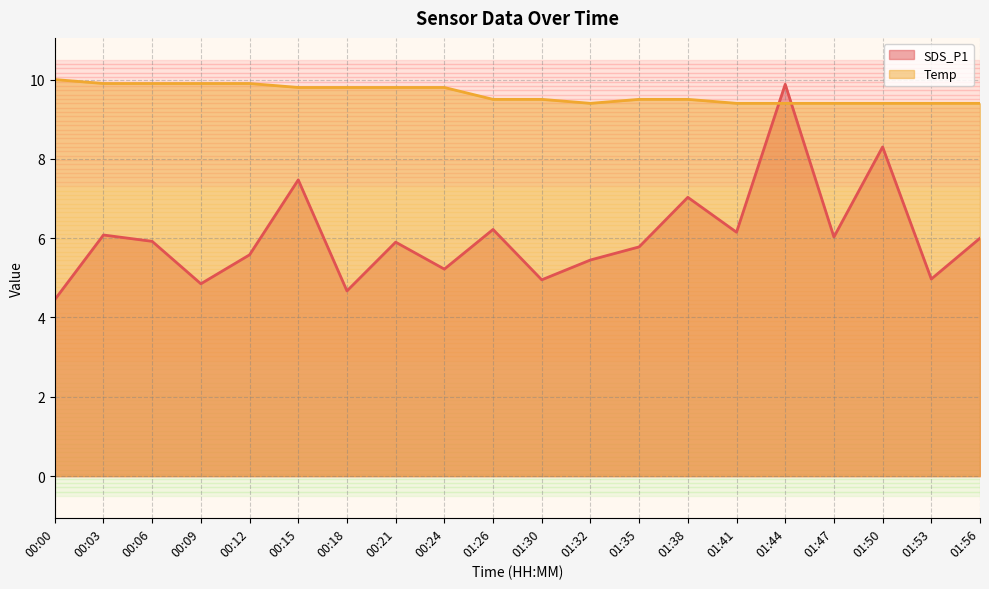

What are all the series names shown in the legend?

SDS_P1, Temp